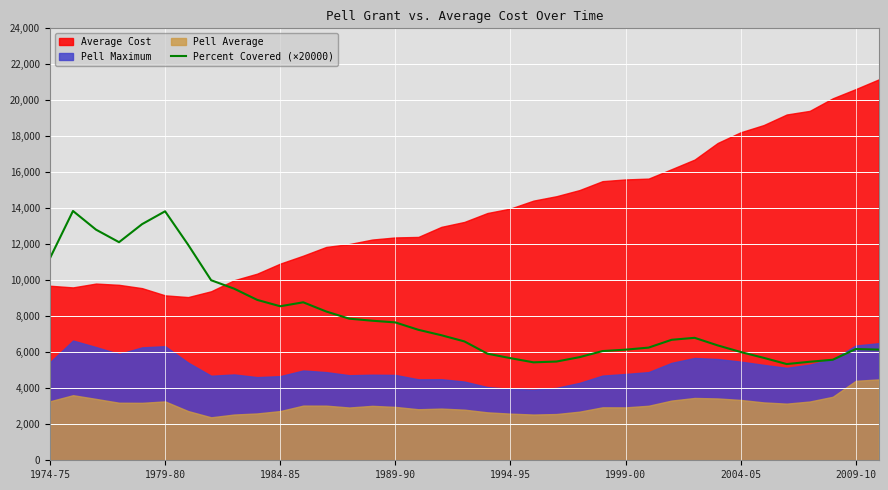

Does the chart display data point markers on the line(s)?

No